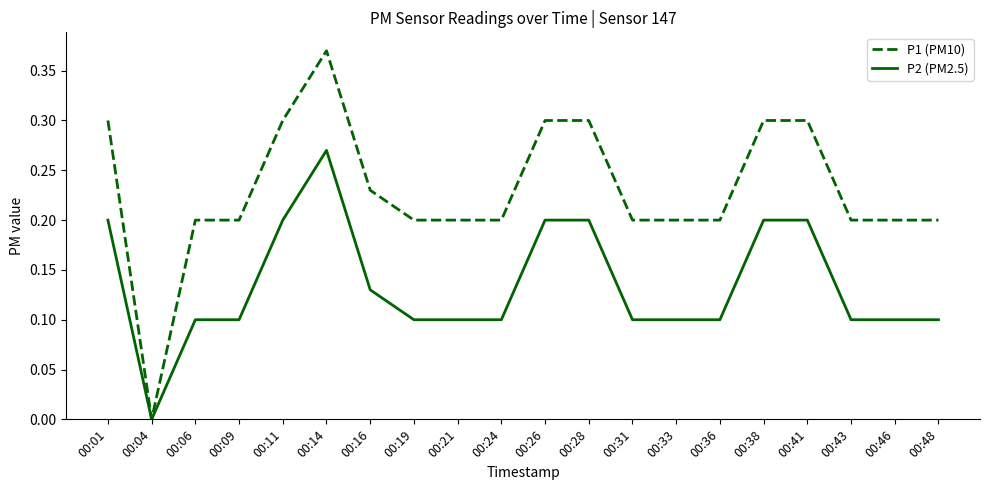

True or false: P2 (PM2.5) has a value of 0.0 at 00:43.

False